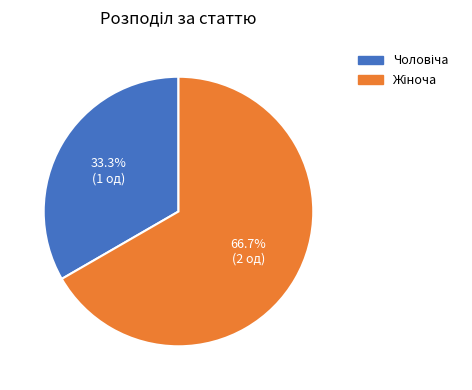

Does any single category account for the majority?

Yes